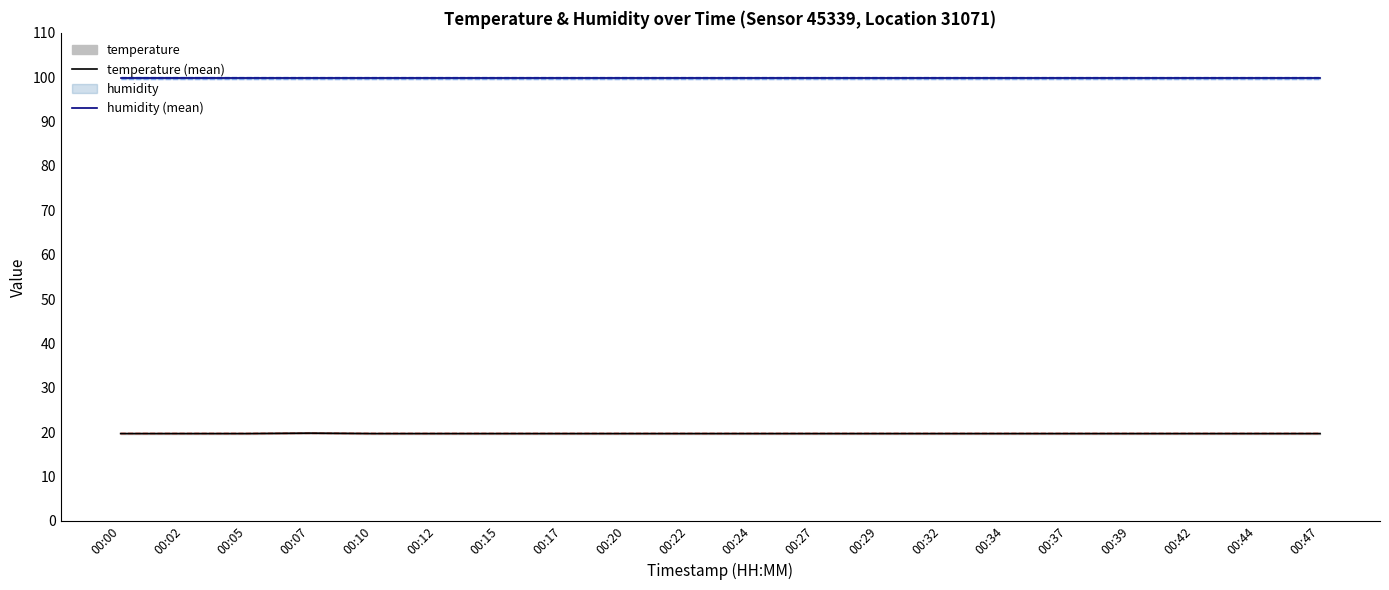

What is the average value of the humidity (mean) series?

99.9